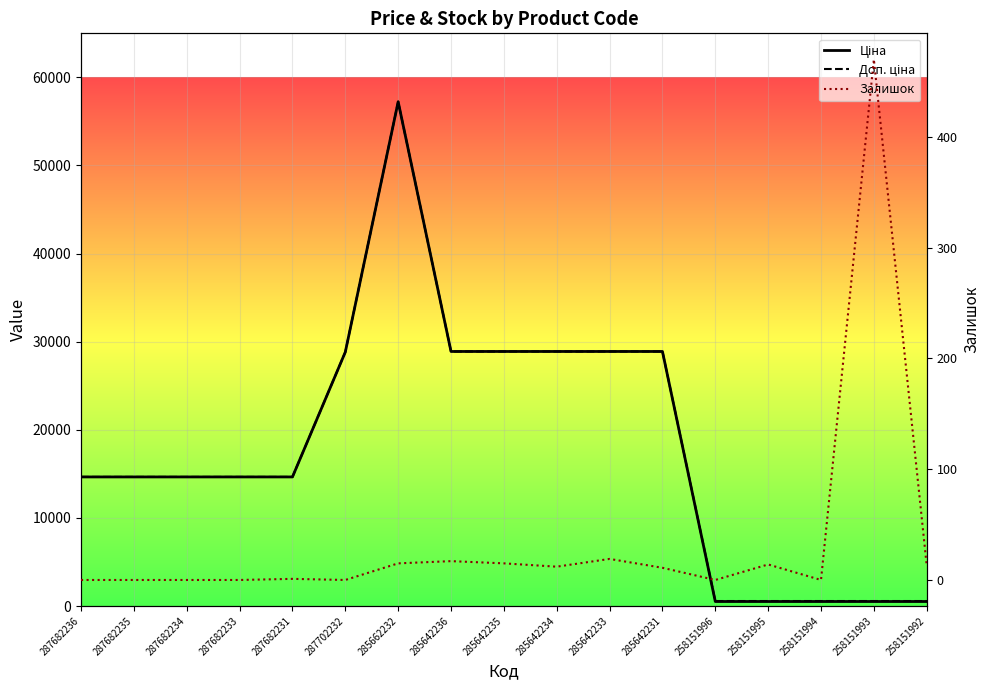

Reading left to right, list all the values displayed in this chart.

Ціна: 14649.6	14649.6	14649.6	14649.6	14649.6	28821.8	57235.5	28890.3	28890.3	28890.3	28890.3	28890.3	510.5	510.5	510.5	510.5	510.5
Доп. ціна: 14649.6	14649.6	14649.6	14649.6	14649.6	28821.8	57235.5	28890.3	28890.3	28890.3	28890.3	28890.3	566.0	566.0	566.0	566.0	566.0
Залишок: 0.0	0.0	0.0	0.0	1.0	0.0	15.0	17.0	15.0	12.0	19.0	11.0	0.0	14.0	0.0	470.0	13.0